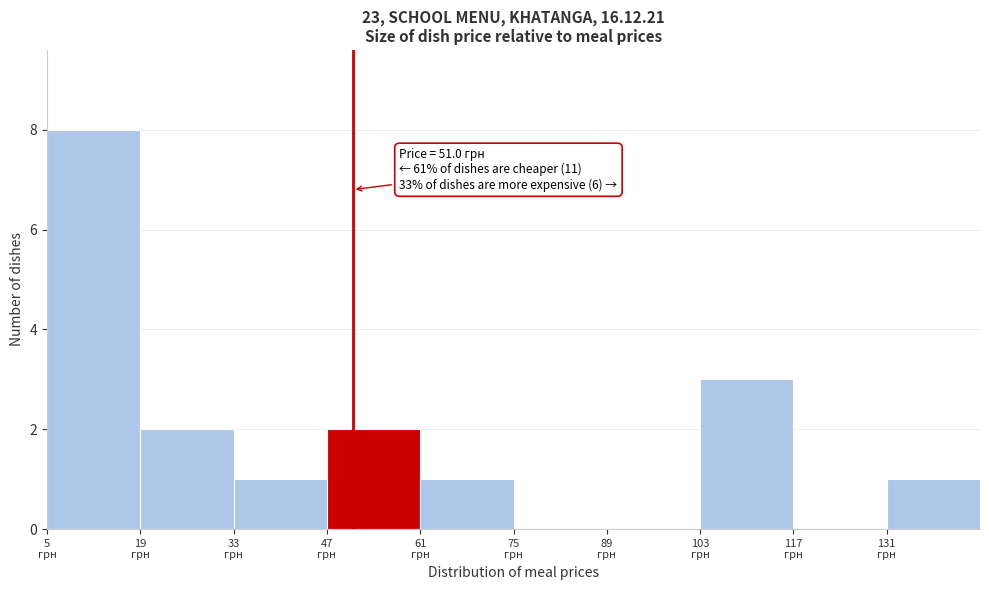

Over which range of the x-axis is the bar tallest?

6 to 20